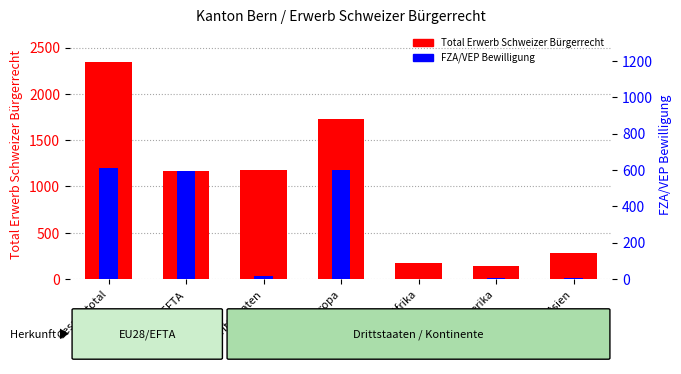

Between Afrika and Asien, which is larger?

Asien